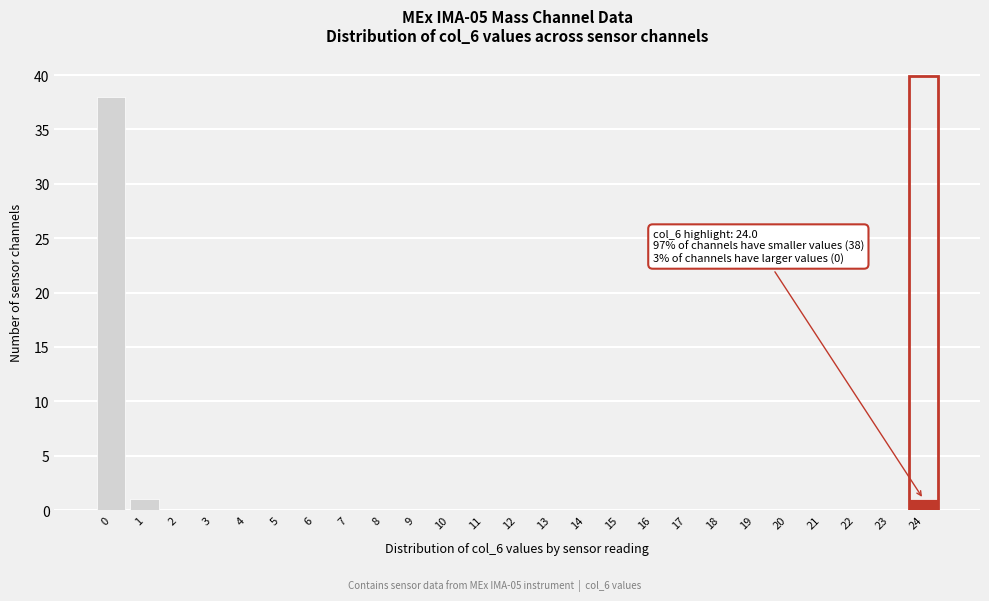

Reading left to right, list all the values displayed in this chart.

0=38	1=1	2=0	3=0	4=0	5=0	6=0	7=0	8=0	9=0	10=0	11=0	12=0	13=0	14=0	15=0	16=0	17=0	18=0	19=0	20=0	21=0	22=0	23=0	24=1